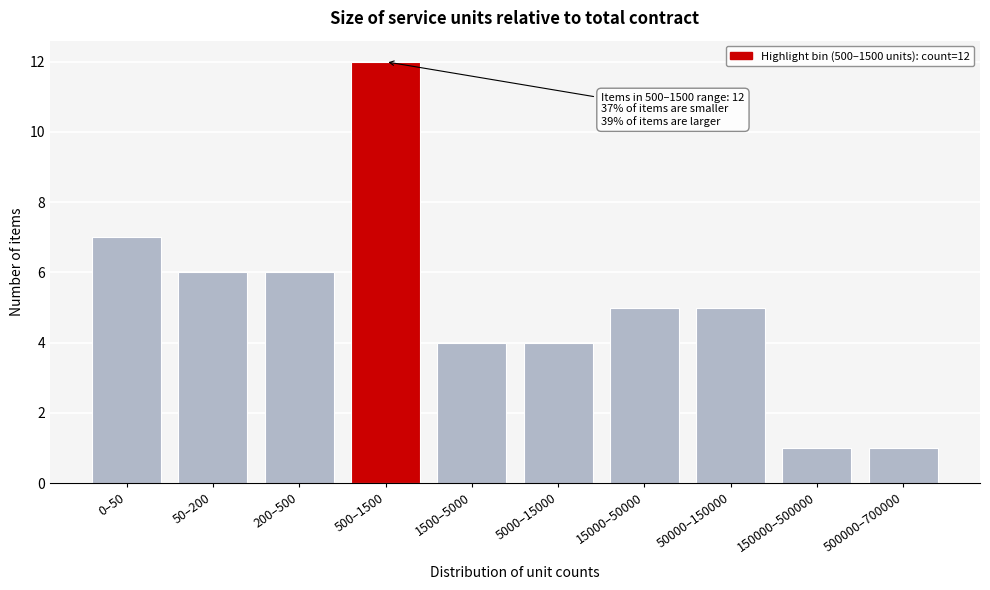

Reading left to right, extract all data points from this chart.

7	6	6	12	4	4	5	5	1	1